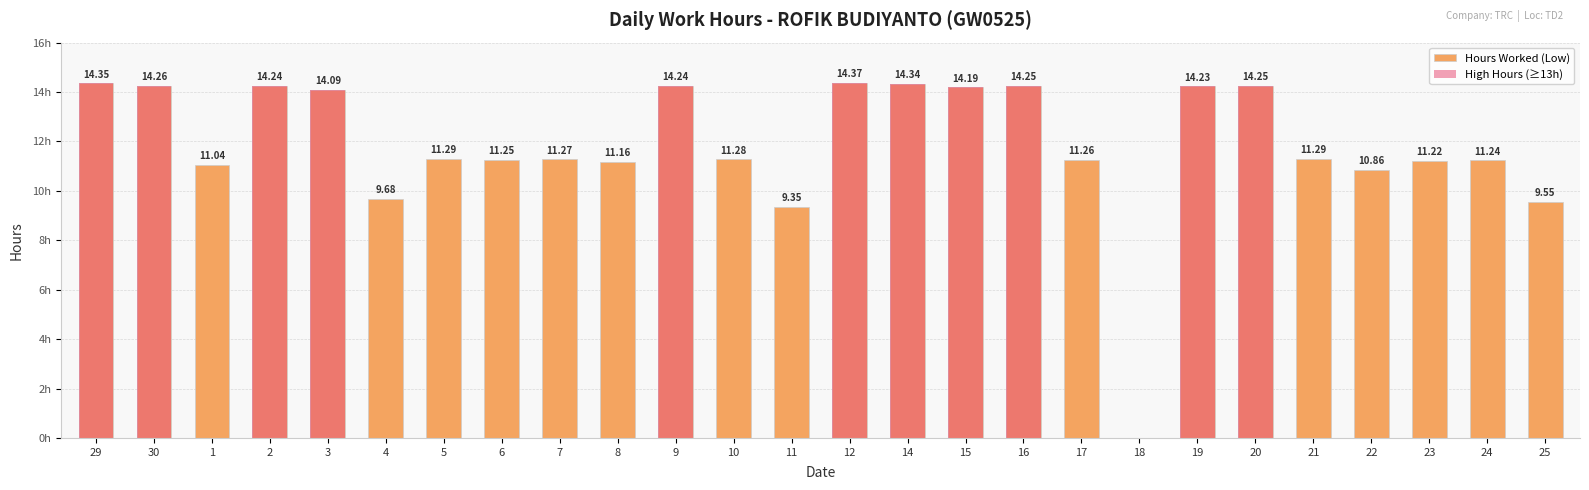

The value of High Hours (≥13h) at 29 is 14.3. True or false?

True